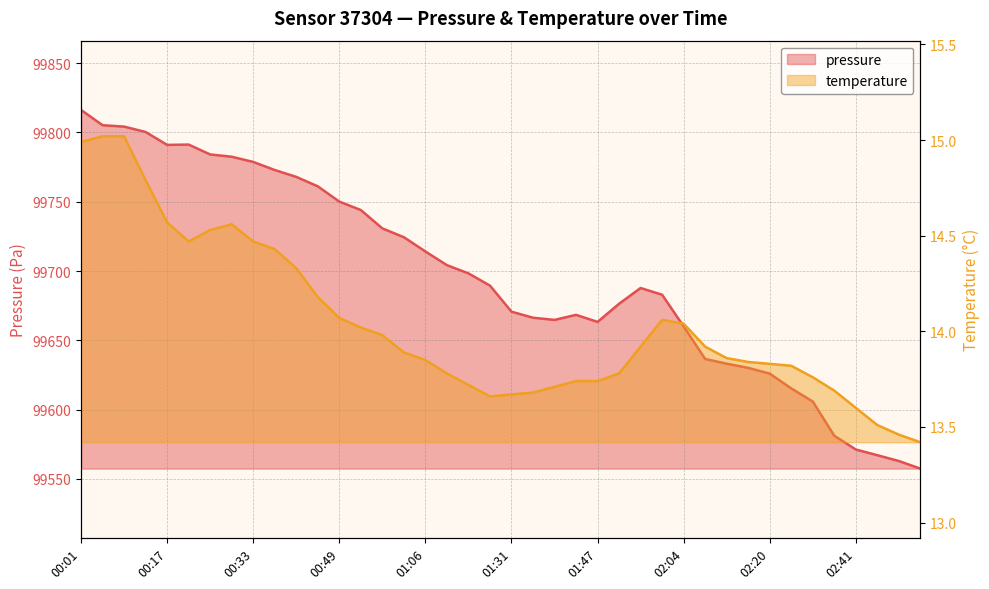

At which category does temperature reach its first local peak?

00:29